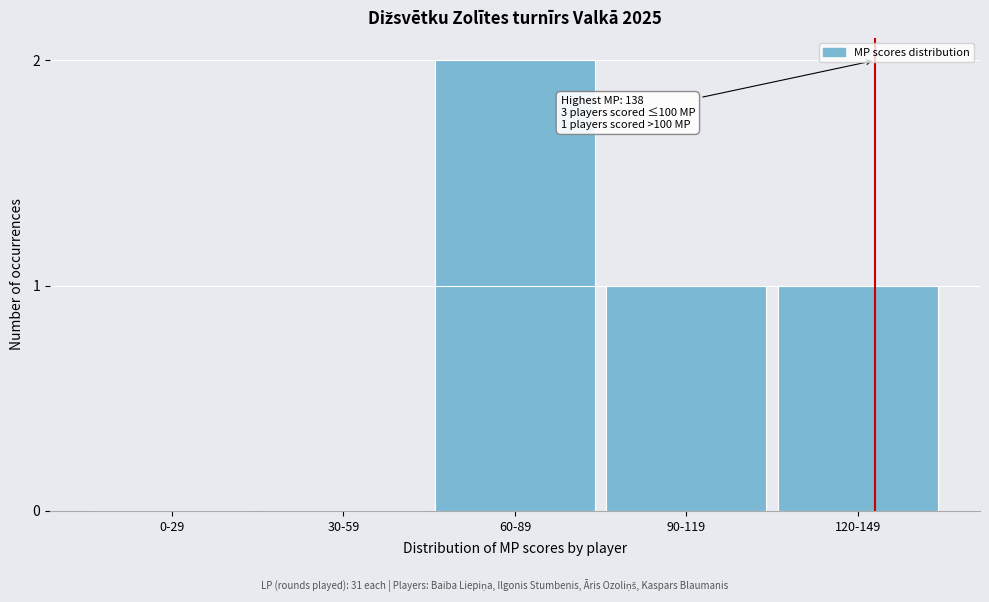

Reading right to left, list all the values displayed in this chart.

120-149=1	90-119=1	60-89=2	30-59=0	0-29=0